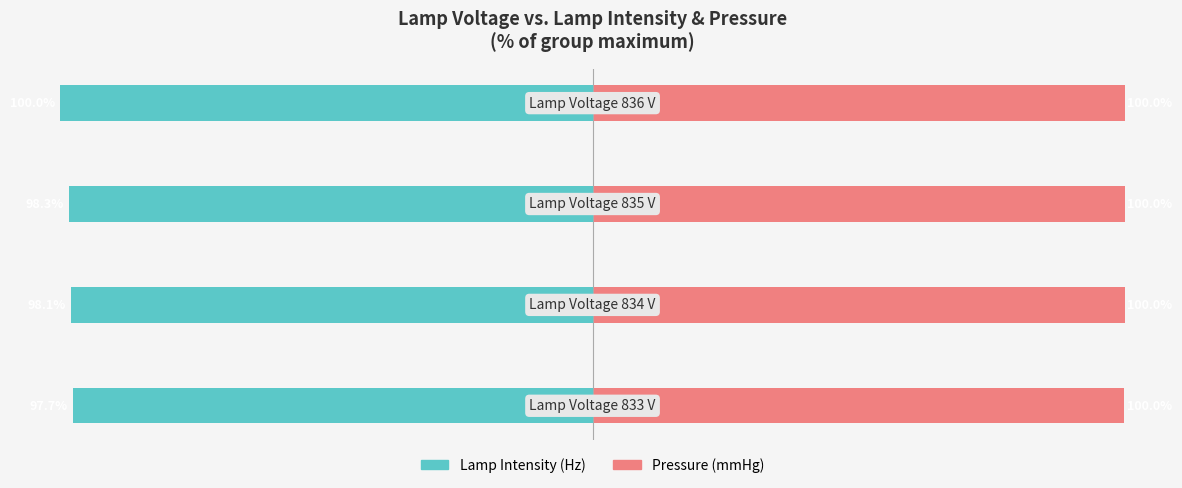

What are all the series names shown in the legend?

Lamp Intensity (Hz), Pressure (mmHg)